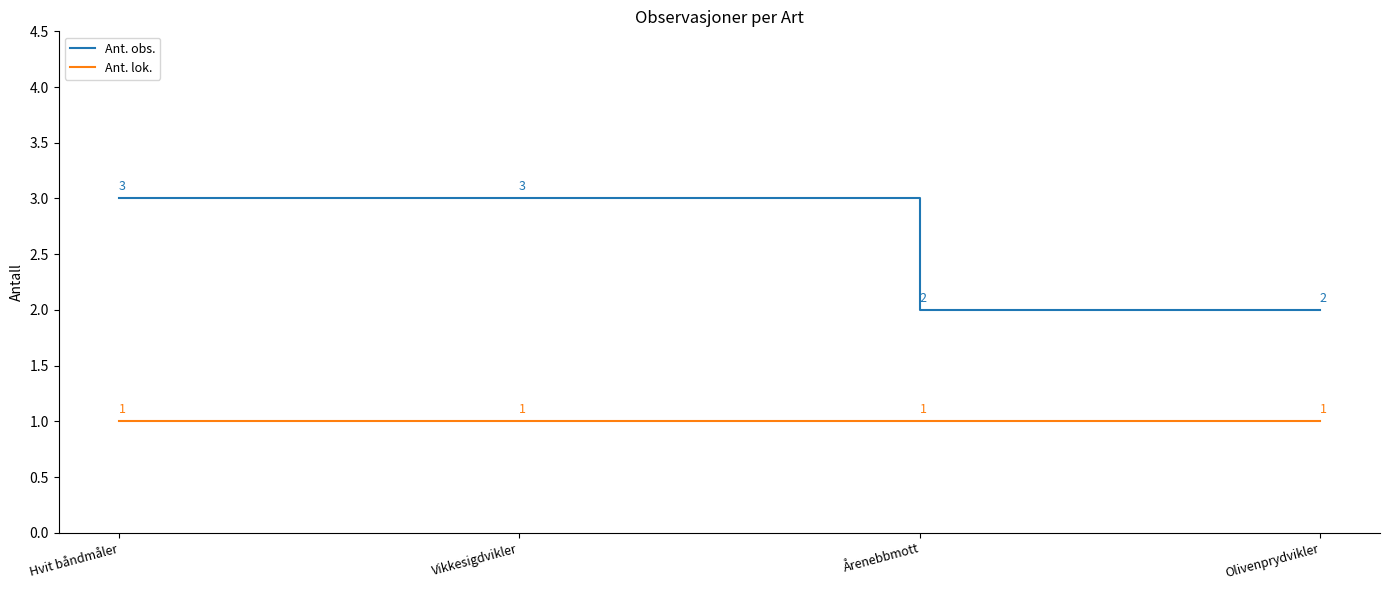

List the series in order of their overall mean, highest first.

Ant. obs., Ant. lok.